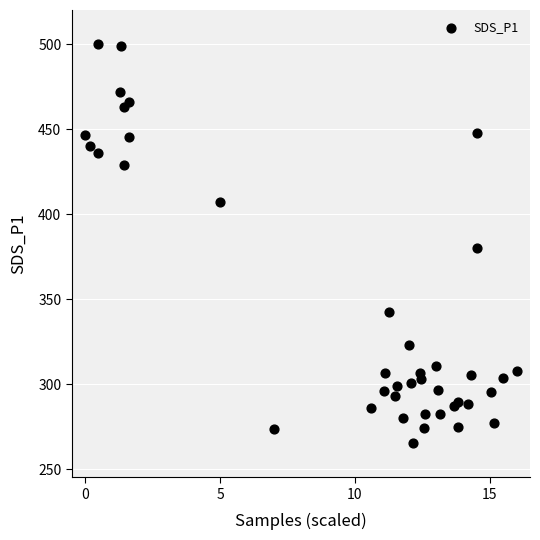

What is the range of X values (max minus min)?

16.0